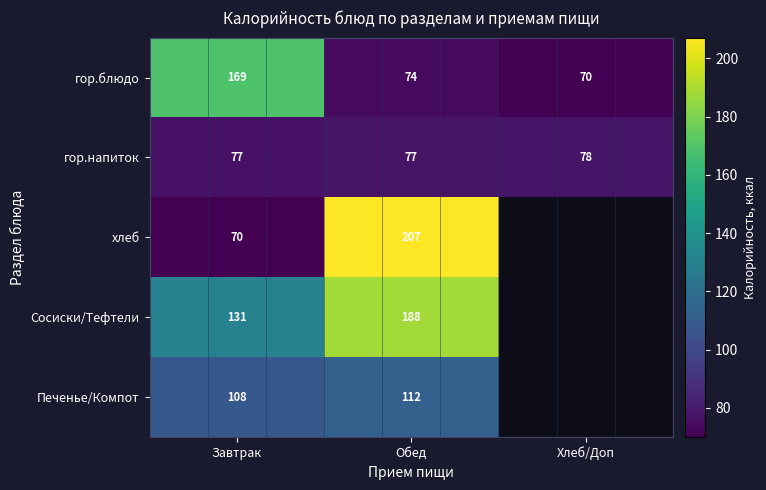

Between Завтрак and Хлеб/Доп, which is larger?

Завтрак